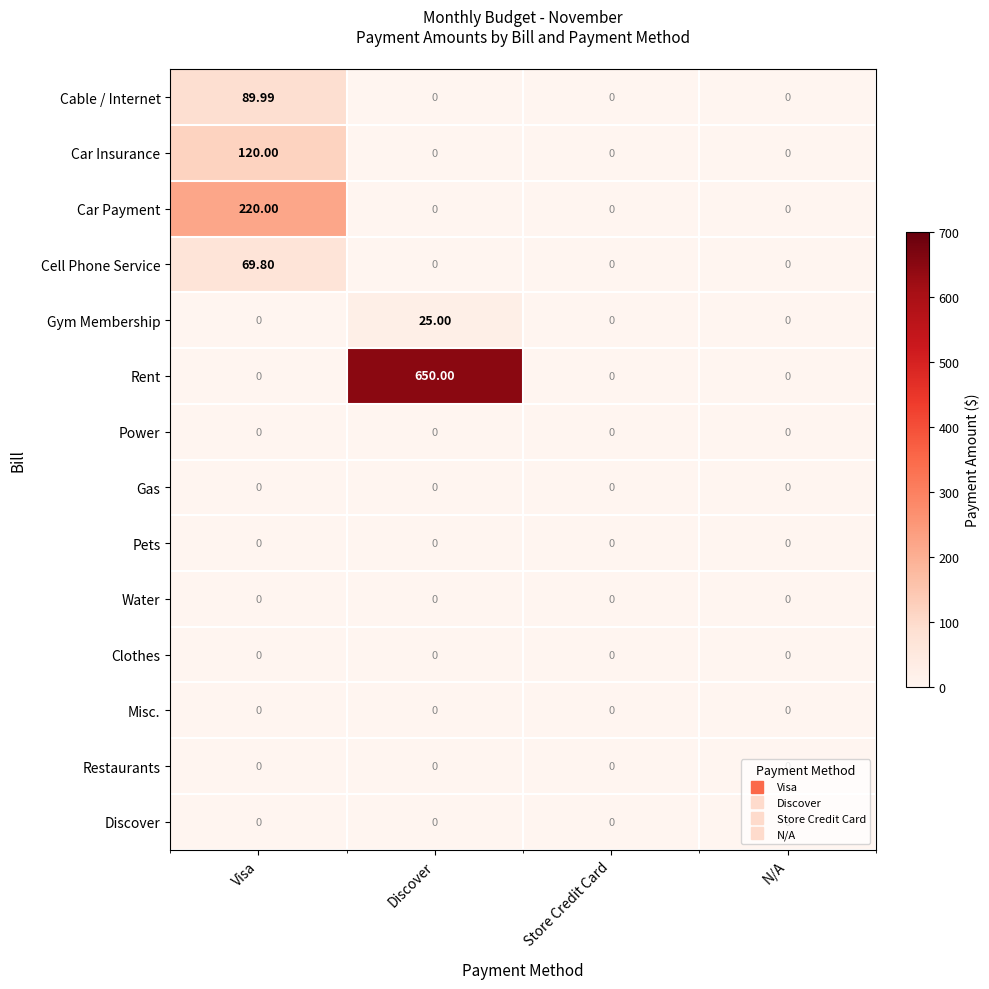

What is the spread (max minus min) of values at Discover?

650.0